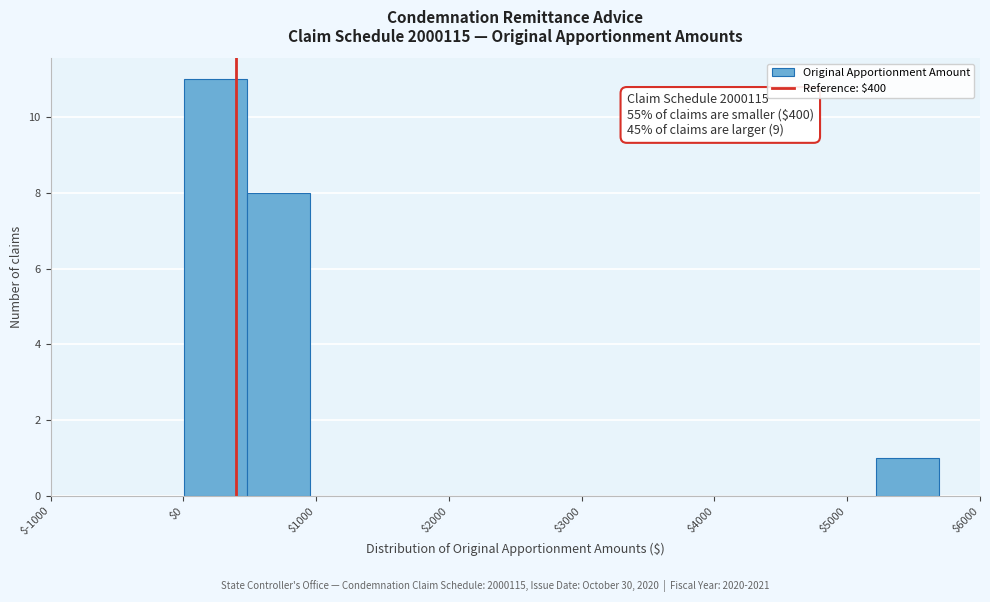

Over which range of the x-axis is the bar tallest?

0 to 500